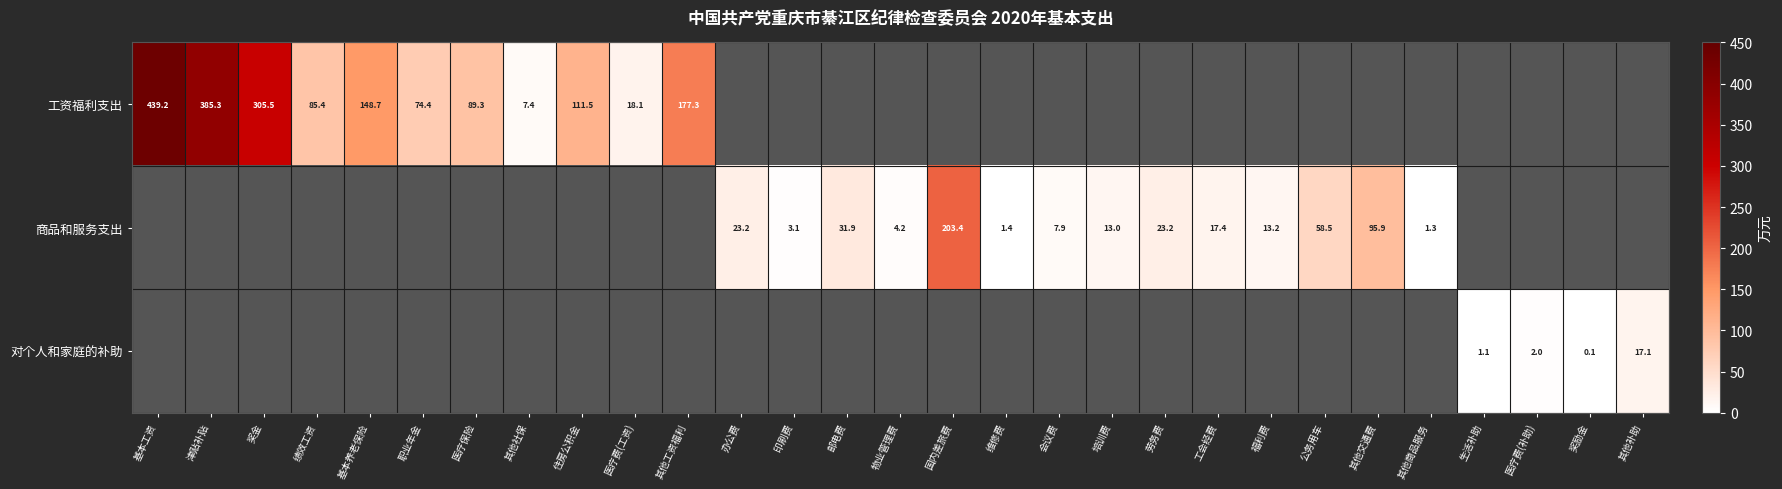

Count the number of data series in this chart.

3